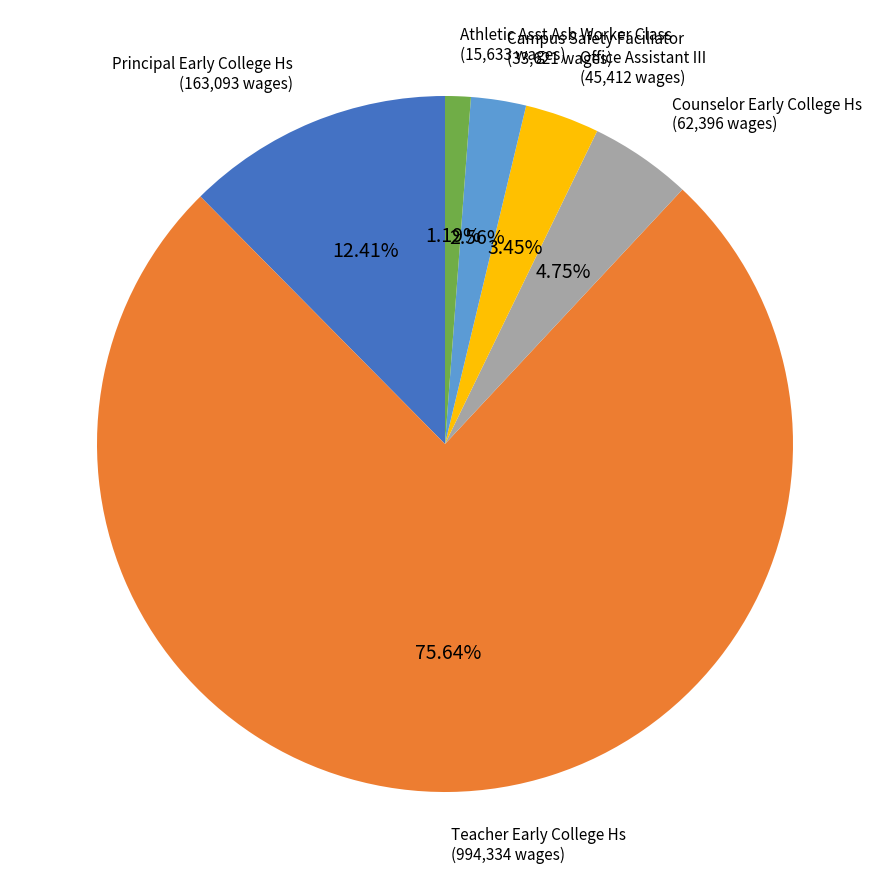

Does any single category account for the majority?

Yes